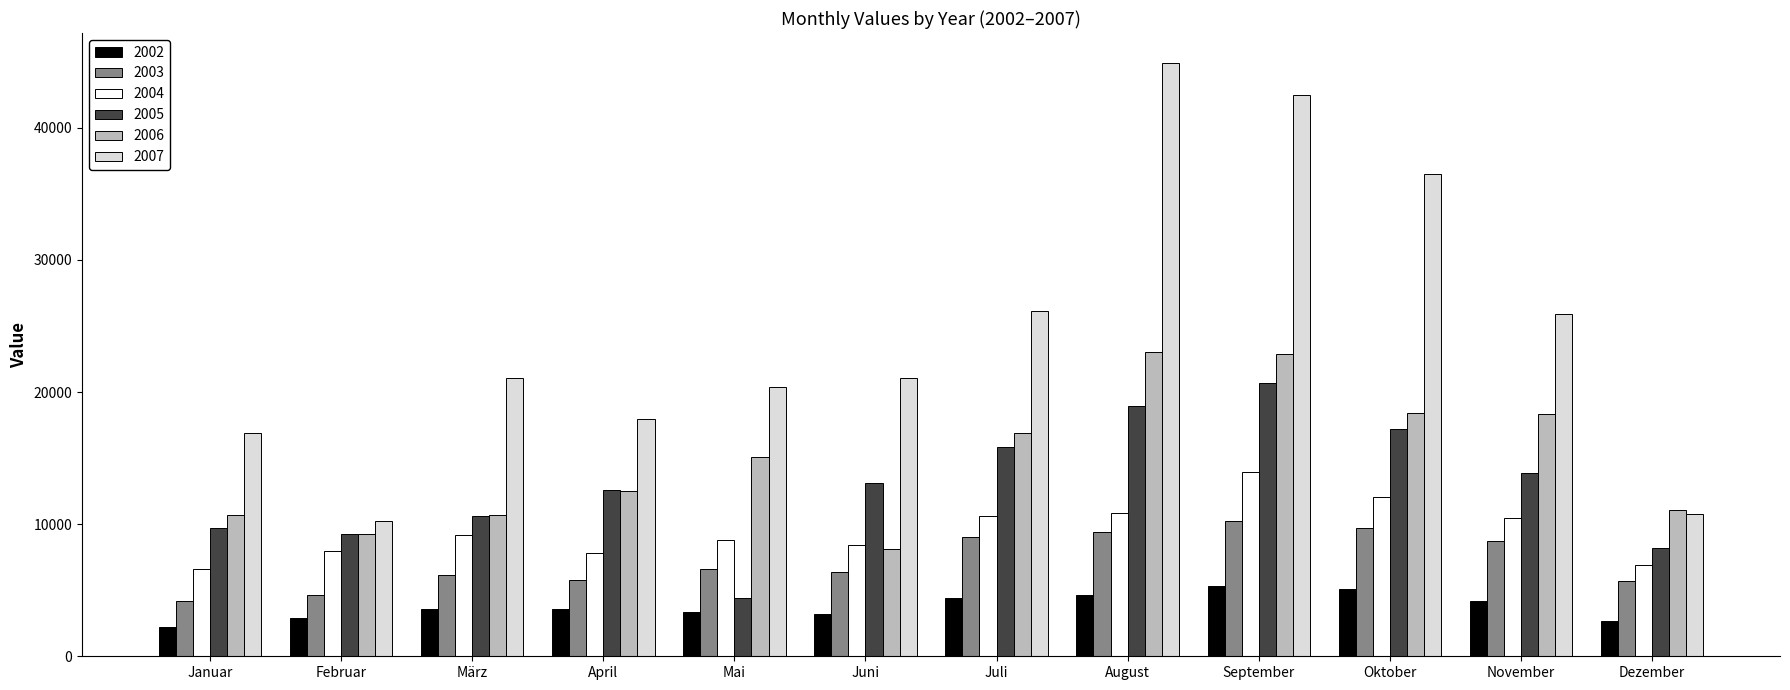

Which category has the lowest value in the 2006 series?

Juni